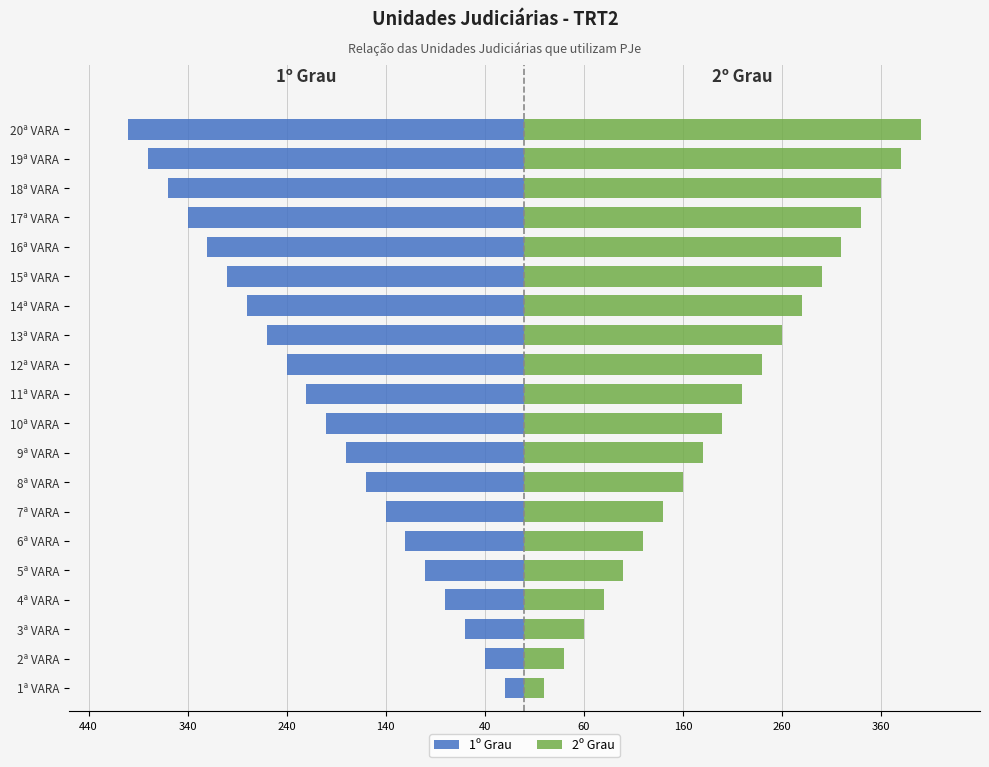

List the series in order of their peak value, highest first.

2º Grau, 1º Grau